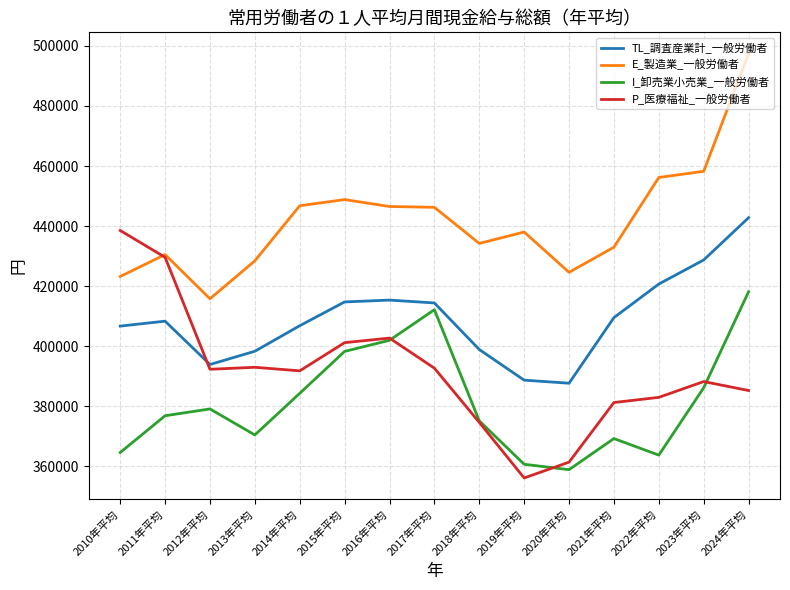

At which category does TL_調査産業計_一般労働者 reach its first local valley?

2012年平均